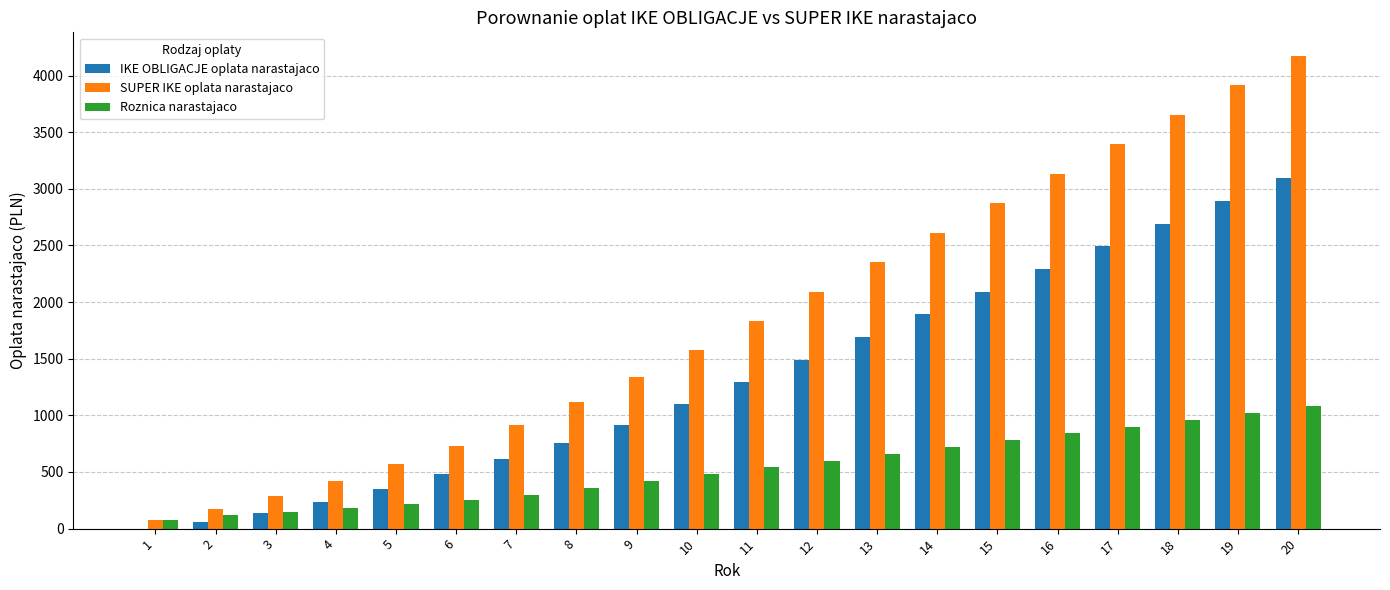

The value of Roznica narastajaco at 15 is 1319.8. True or false?

False